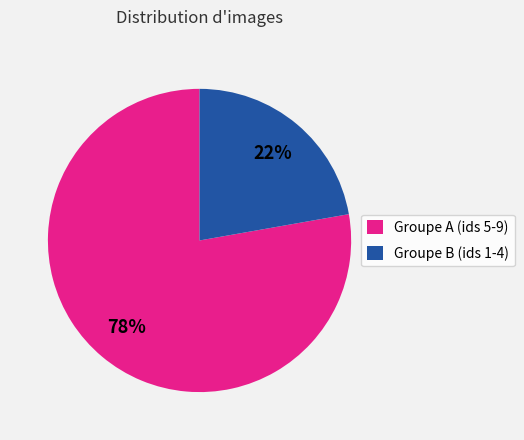

True or false: Groupe A (ids 5-9) accounts for 78% of the total.

True